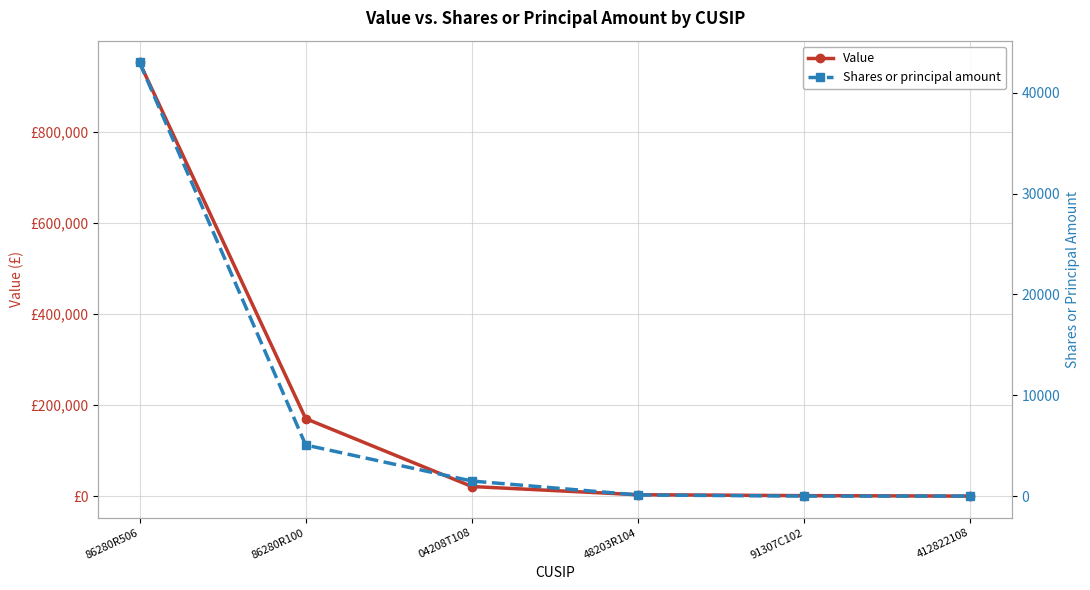

Between 412822108 and 86280R100, which is larger?

86280R100